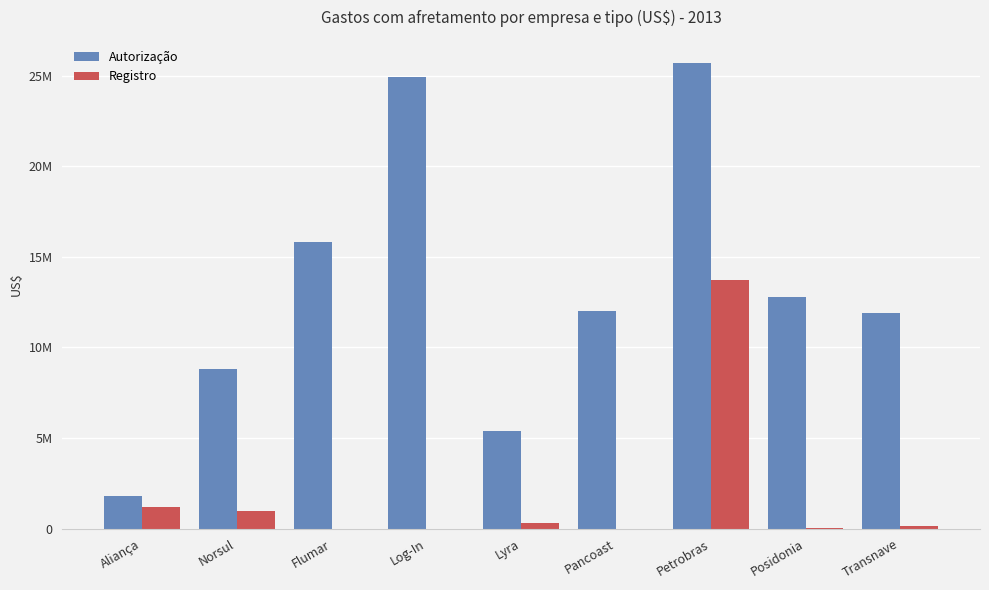

What is the label of the 9th bar from the right?

Aliança